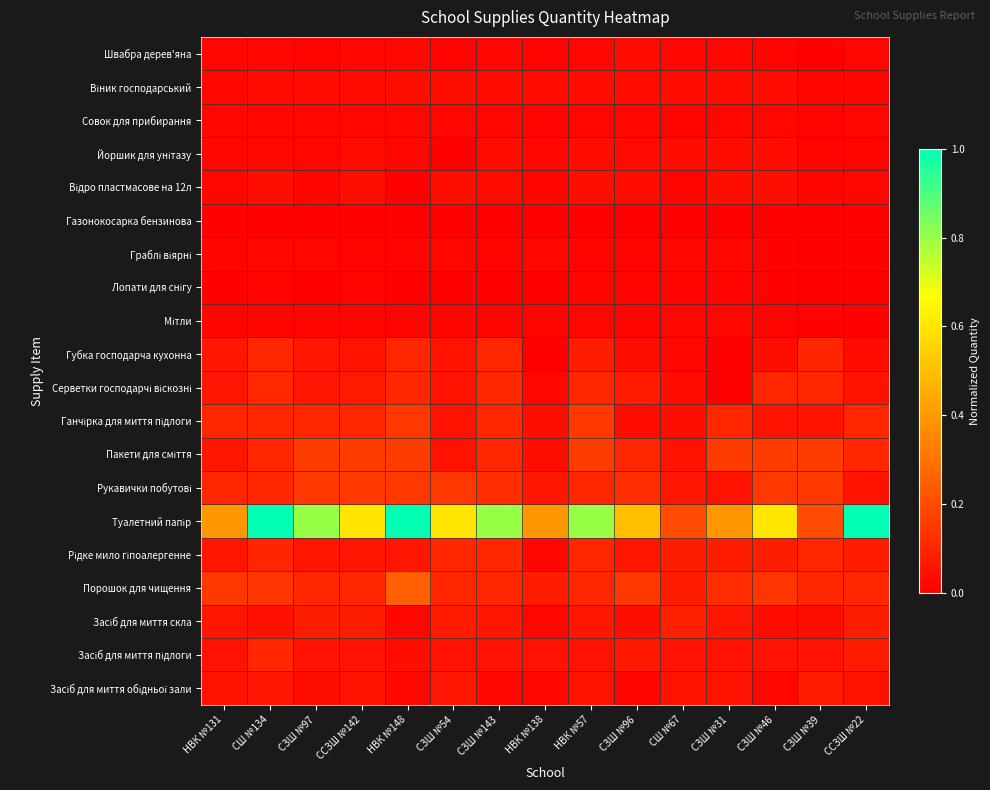

At which category does the chart reach its peak across all series?

СШ №134